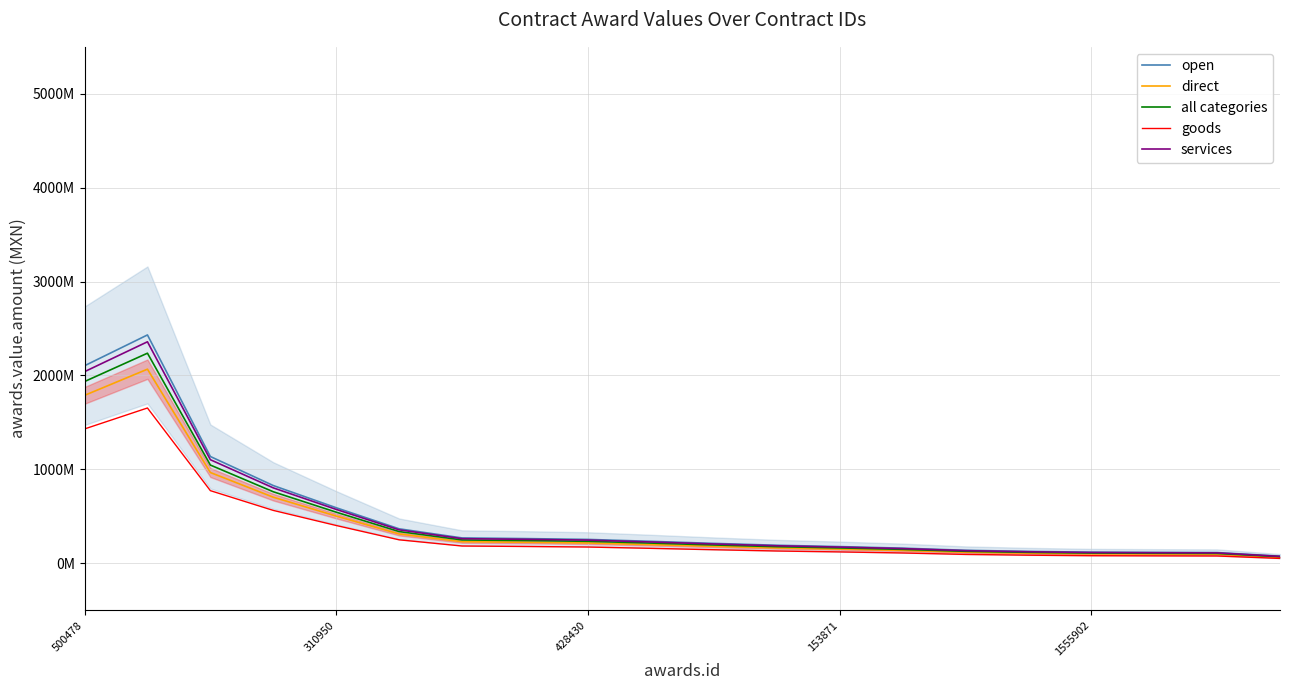

Is it true that services equals 155609023.5 at 13?

True